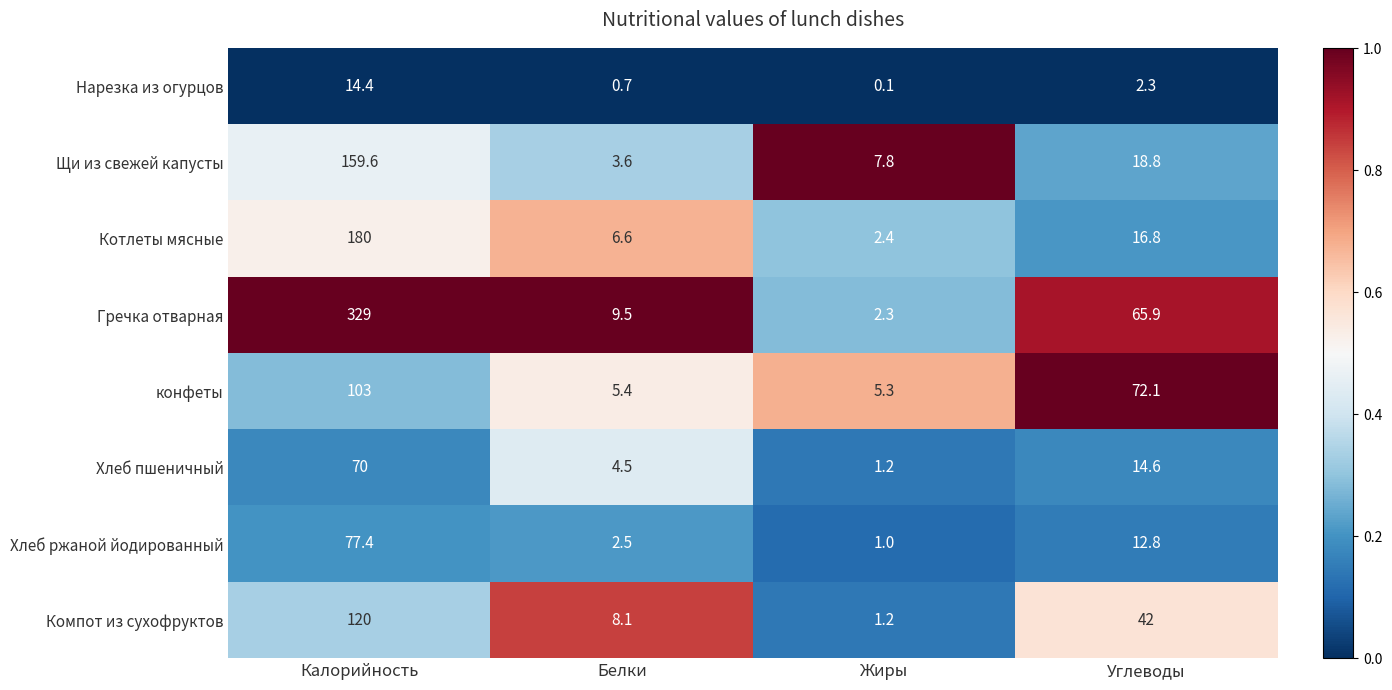

What is the total value across all series at Жиры?

21.3